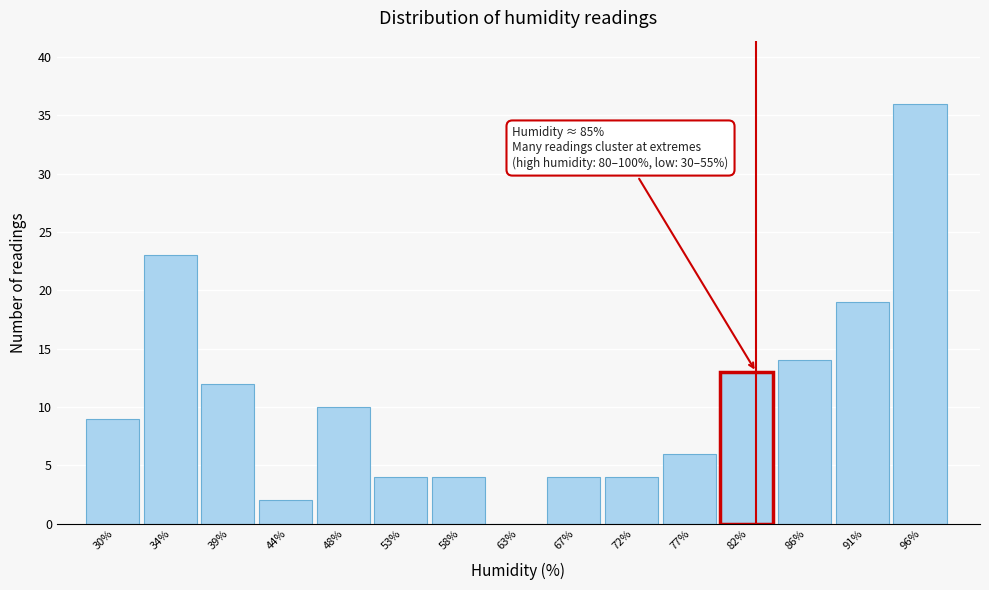

Reading right to left, extract all data points from this chart.

96%=36	91%=19	86%=14	82%=13	77%=6	72%=4	67%=4	63%=0	58%=4	53%=4	48%=10	44%=2	39%=12	34%=23	30%=9